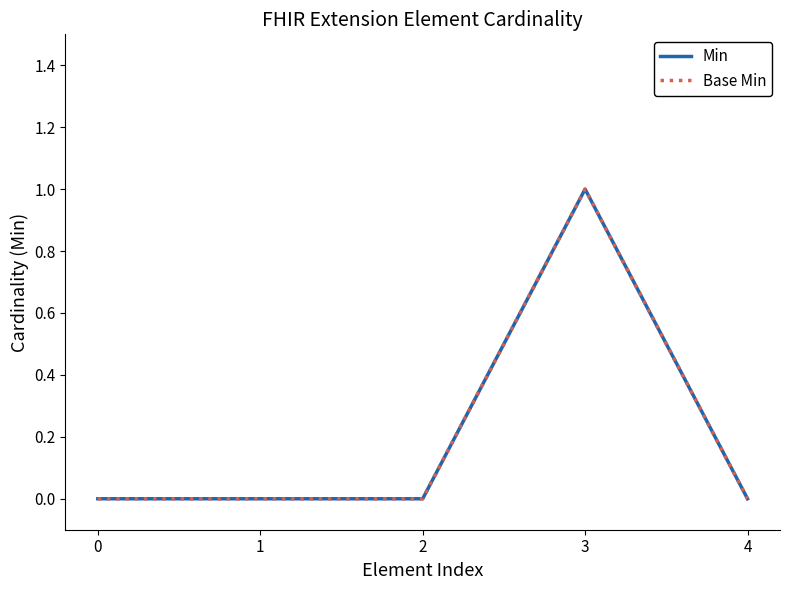

How many lines are shown in the chart?

2